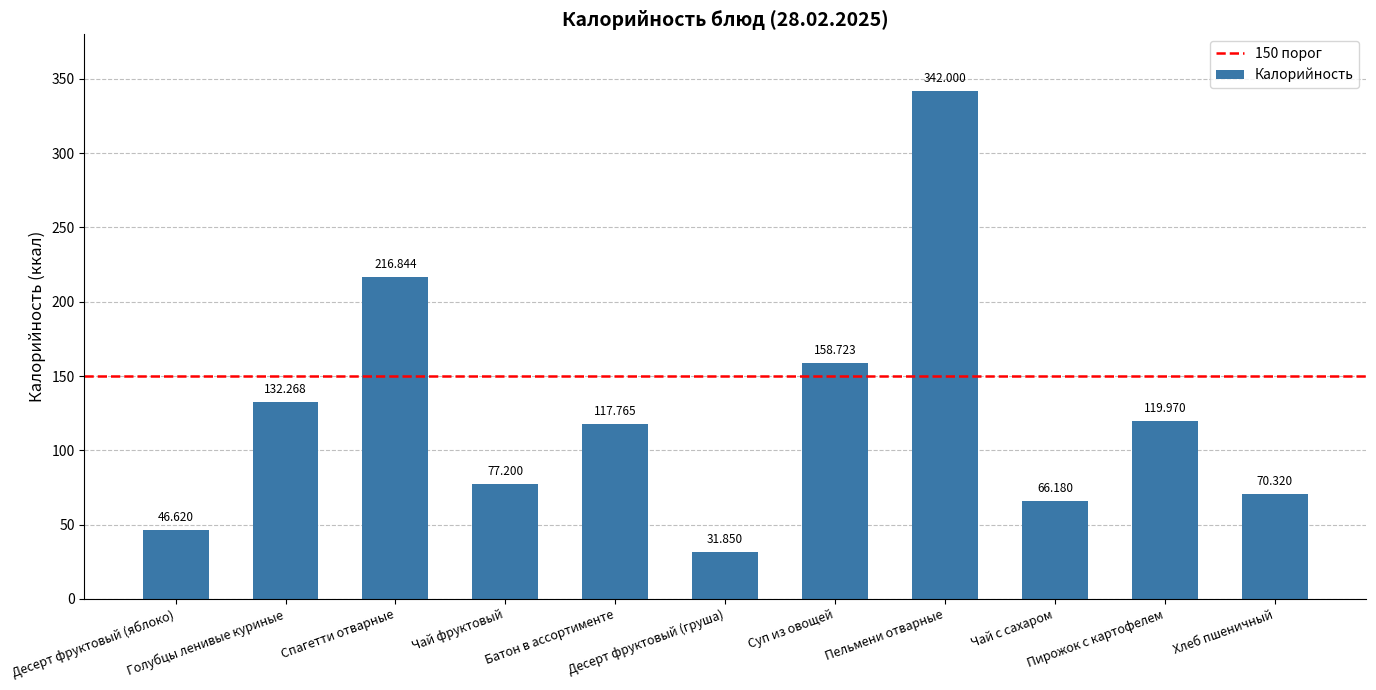

What is the average value?

125.4